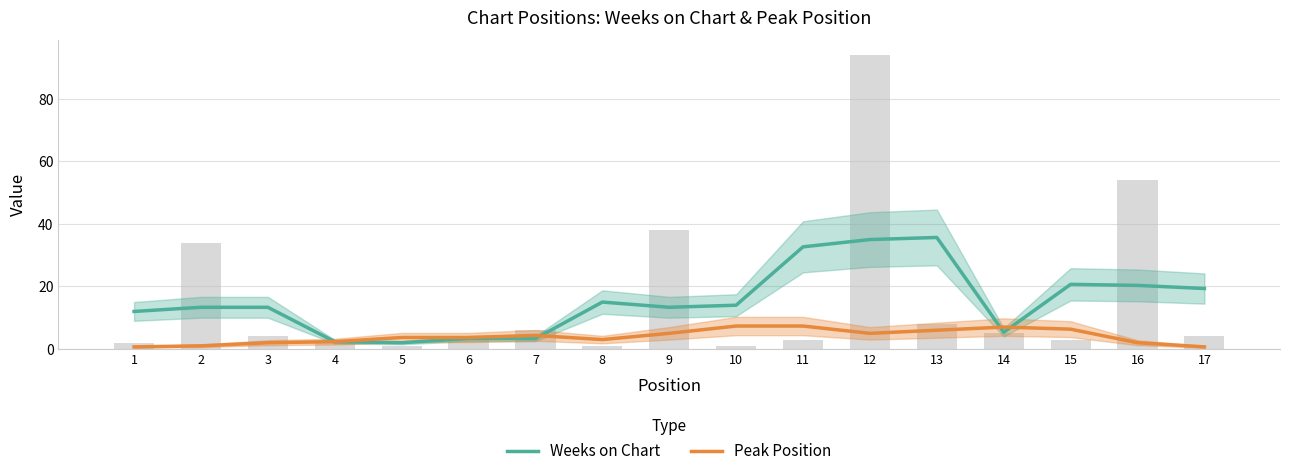

What is the highest value of the Peak Position series?

7.3